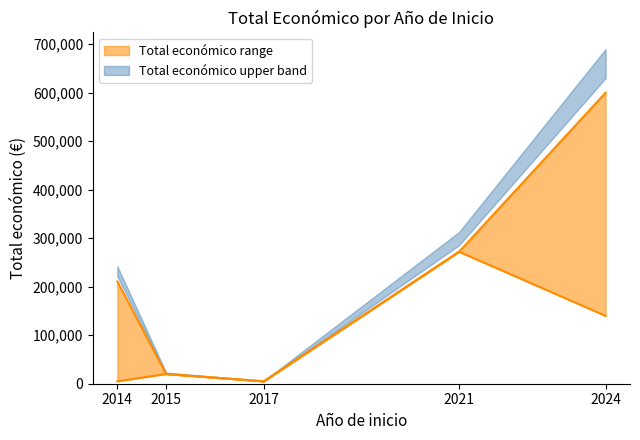

Reading right to left, what are all the values shown in this chart?

Total economico lower: 139900	272024	4840	19950	5000
Total economico upper: 599986	272024	5000	19950	210755